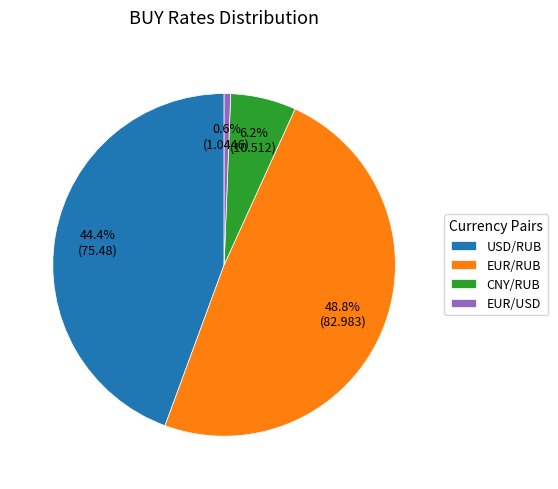

How many slices are in this pie chart?

4